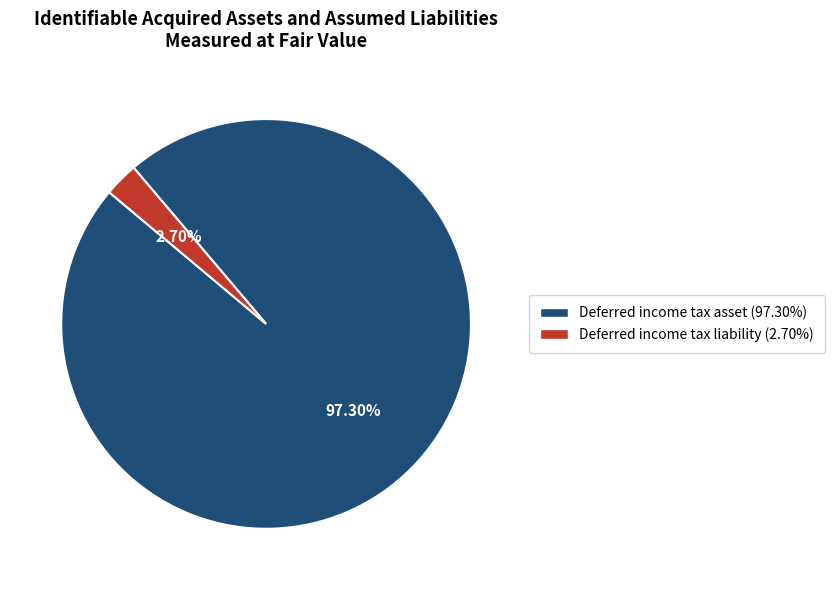

How many slices are in this pie chart?

2